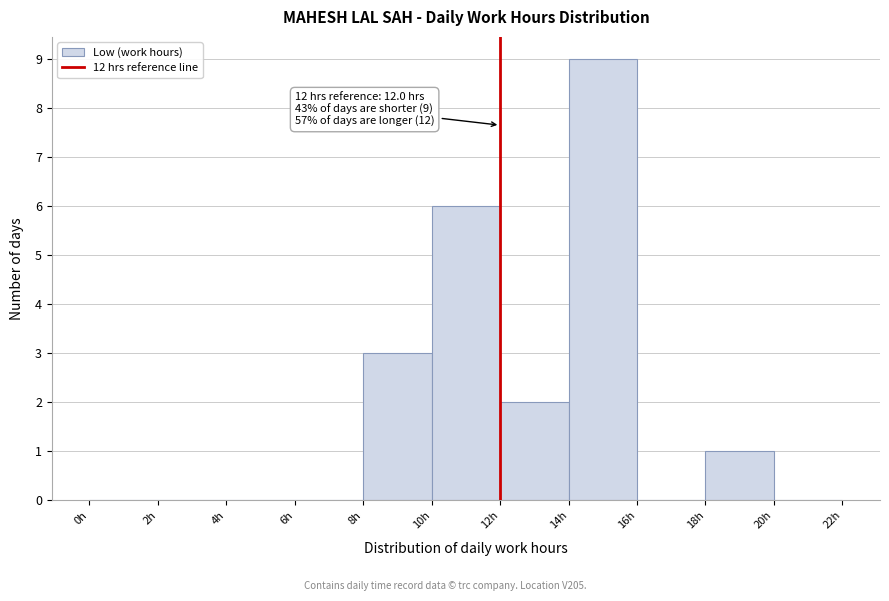

Which range on the x-axis has the tallest bar?

14 to 16